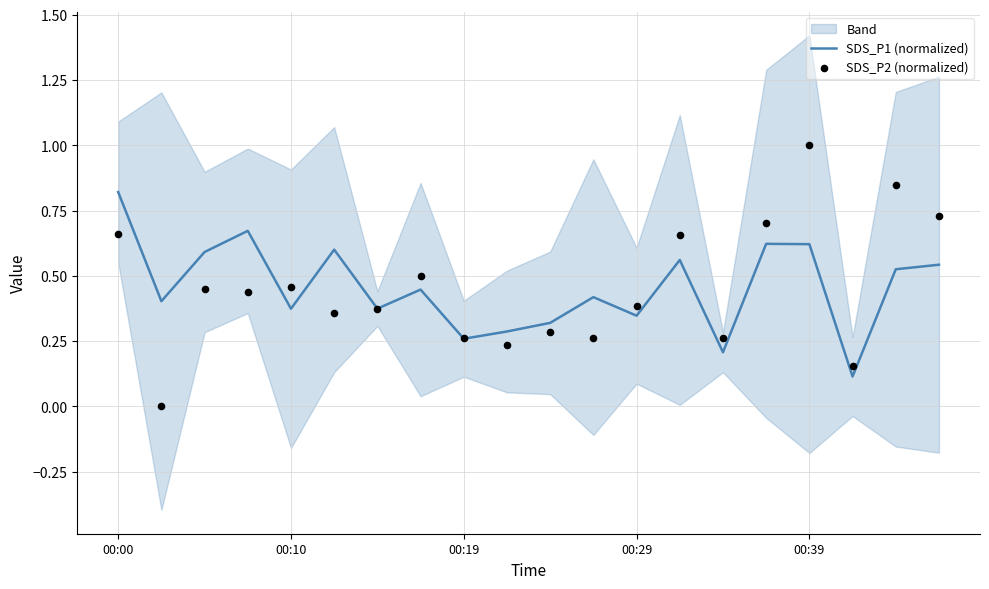

Which series has the largest Y range (max minus min)?

SDS_P2 (normalized)